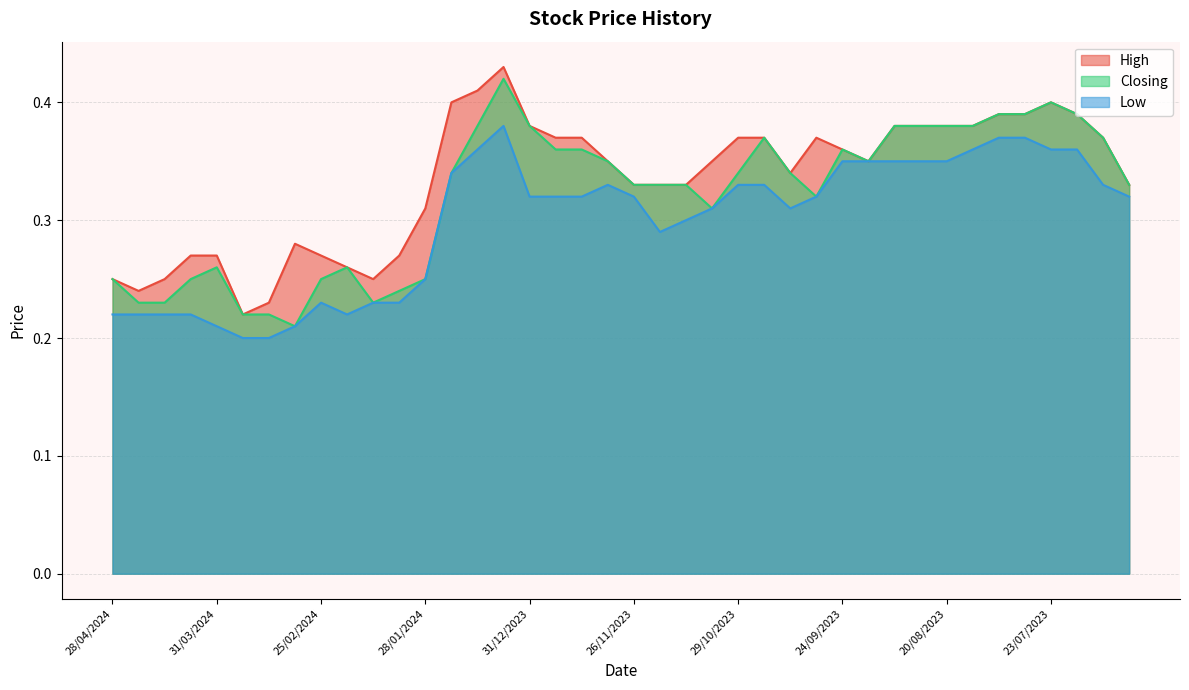

Count the number of categories in the chart.

40